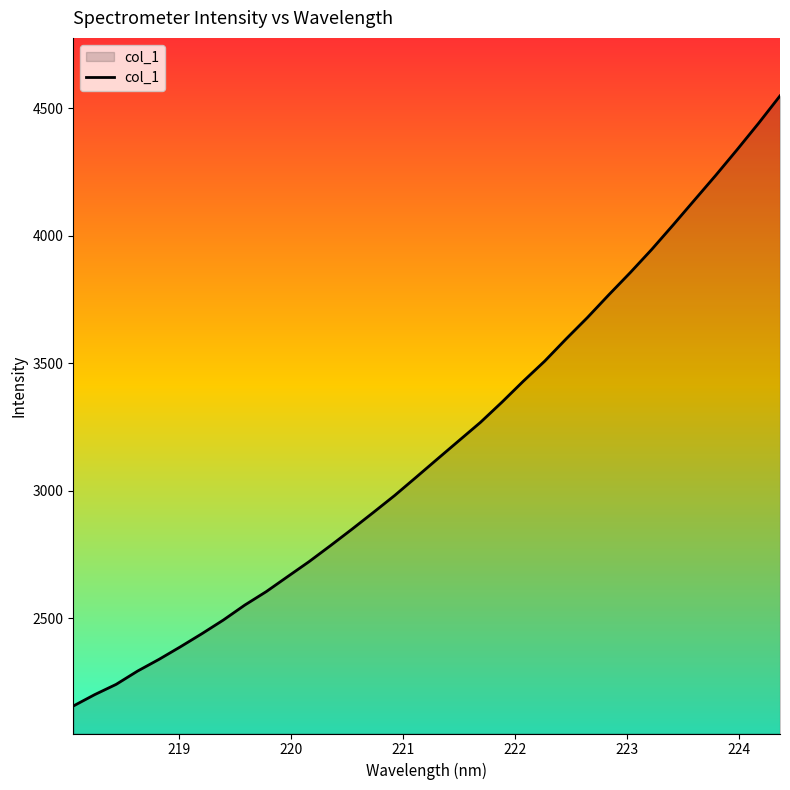

What is the maximum value shown in the chart?

4549.2